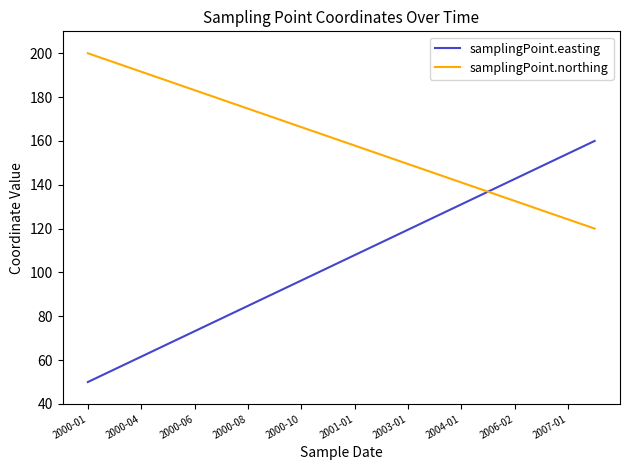

What is the greatest value displayed?

200.0